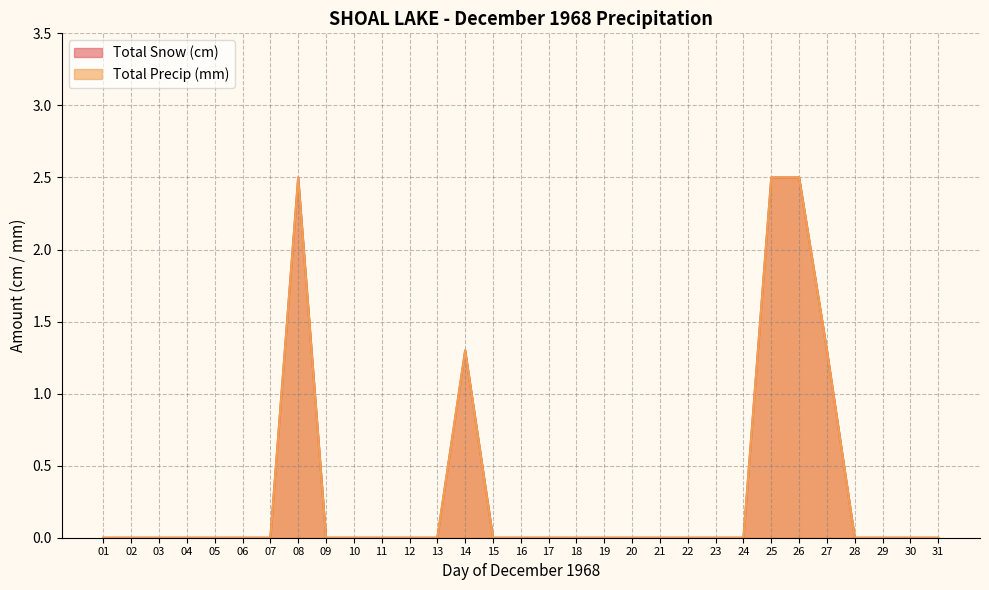

True or false: Total Snow (cm) and Total Precip (mm) cross at least once.

False